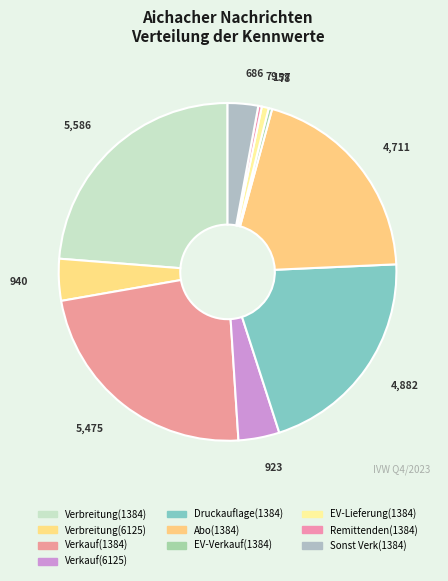

Does Verbreitung(6125) represent more than half of the total?

No